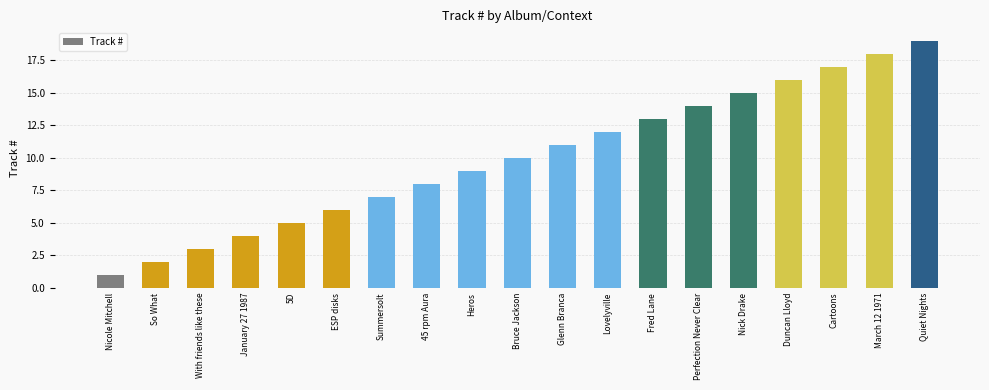

Reading left to right, extract all data points from this chart.

Nicole Mitchell=1	So What=2	With friends like these=3	January 27 1987=4	5D=5	ESP disks=6	Summersolt=7	45 rpm Aura=8	Heros=9	Bruce Jackson=10	Glenn Branca=11	Lovelyville=12	Fred Lane=13	Perfection Never Clear=14	Nick Drake=15	Duncan Lloyd=16	Cartoons=17	March 12 1971=18	Quiet Nights=19